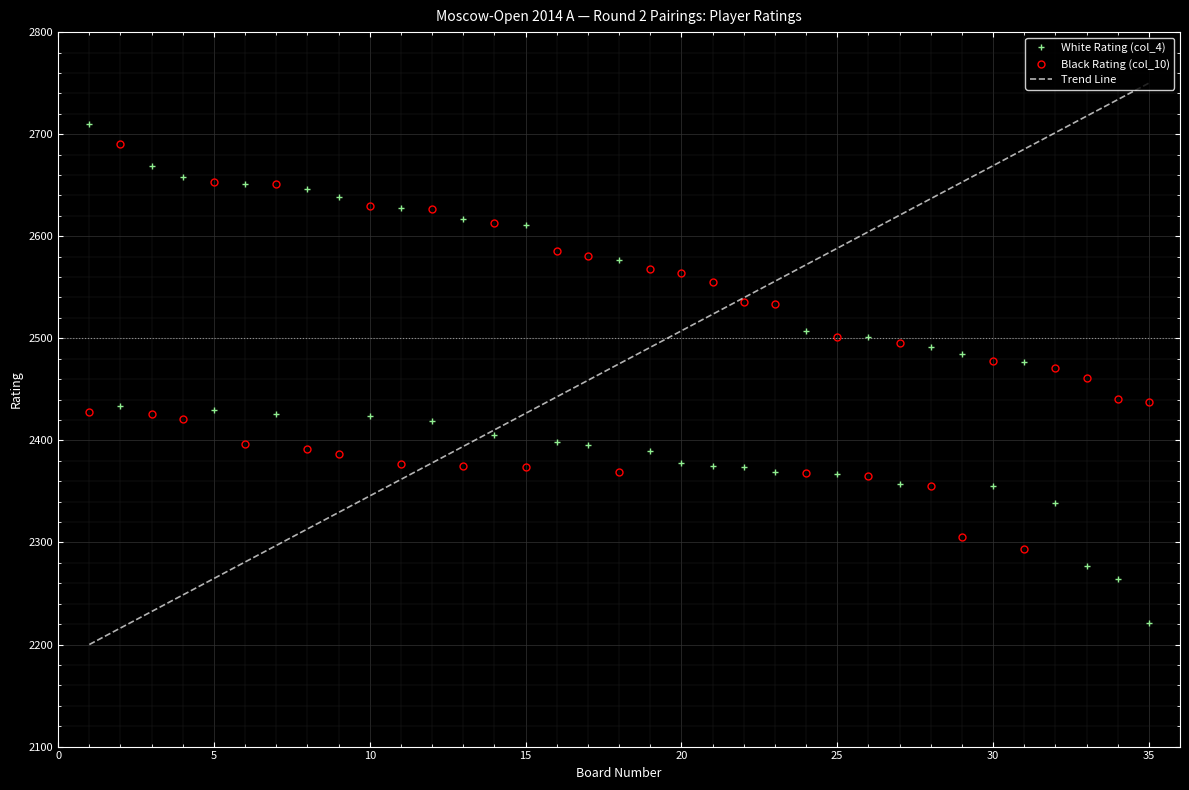

Rank the series by their maximum value, from lowest to highest.

Black Rating (col_10), White Rating (col_4)